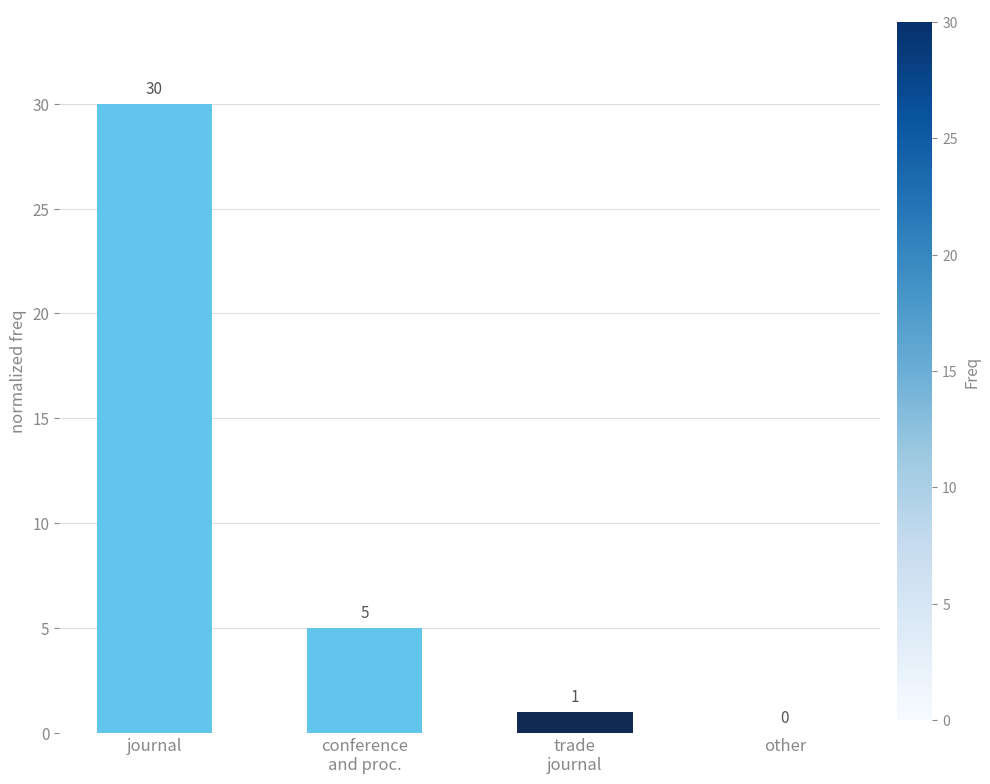

Are the bars grouped side by side (vs. stacked)?

No